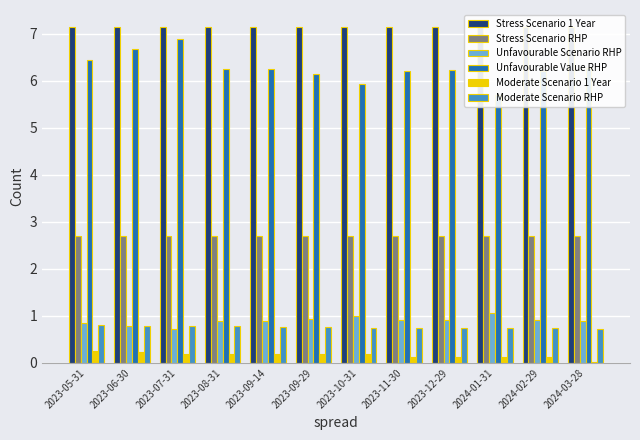

What is the value of the Unfavourable Scenario RHP bar at the 3rd from the left?

0.7